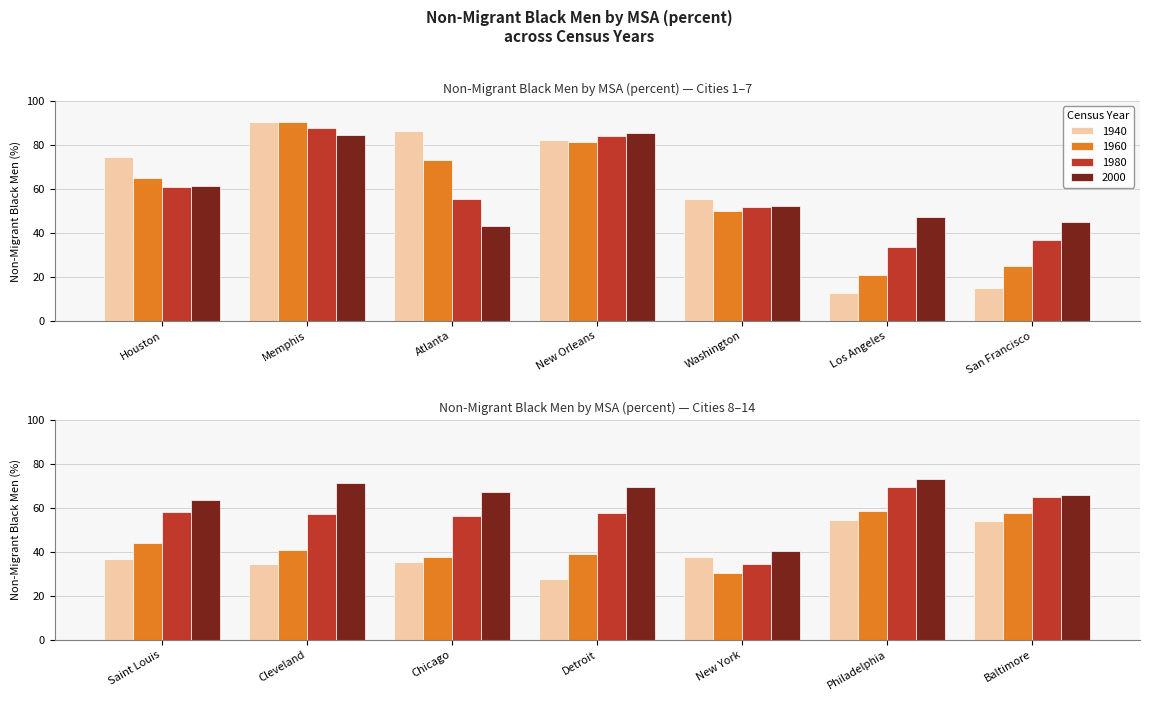

Rank the categories by 1960 value from highest to lowest.

Memphis, New Orleans, Atlanta, Houston, Philadelphia, Baltimore, Washington, Saint Louis, Cleveland, Detroit, Chicago, New York, San Francisco, Los Angeles